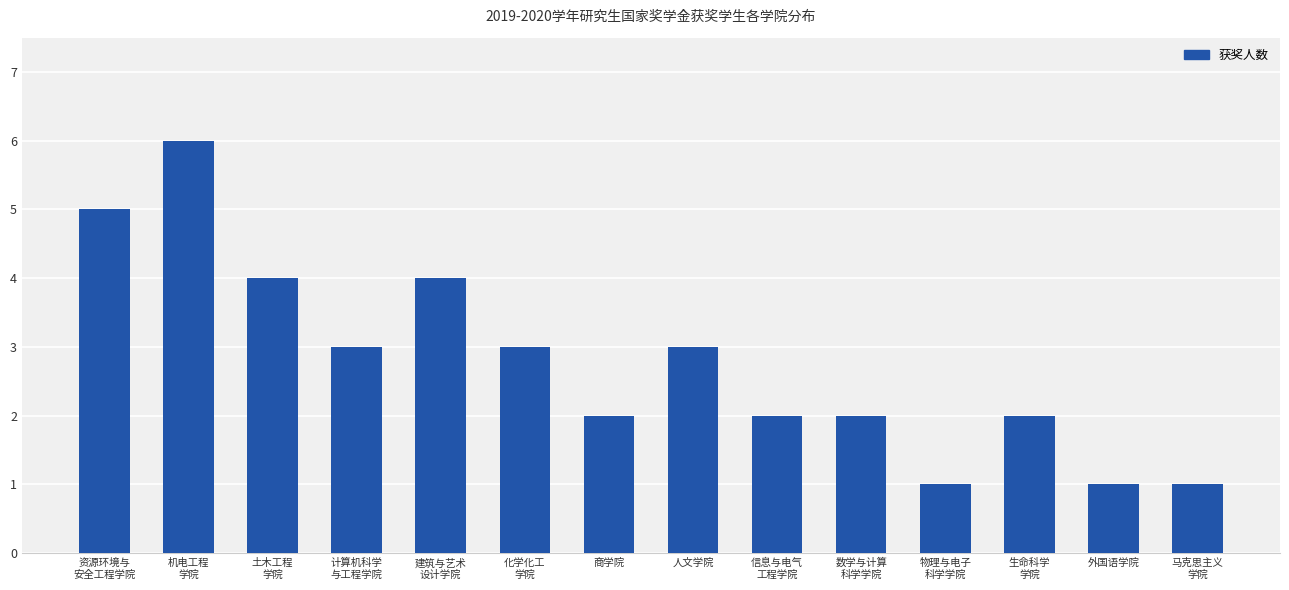

Reading left to right, transcribe all the data shown in this chart.

资源环境与
安全工程学院=5	机电工程
学院=6	土木工程
学院=4	计算机科学
与工程学院=3	建筑与艺术
设计学院=4	化学化工
学院=3	商学院=2	人文学院=3	信息与电气
工程学院=2	数学与计算
科学学院=2	物理与电子
科学学院=1	生命科学
学院=2	外国语学院=1	马克思主义
学院=1